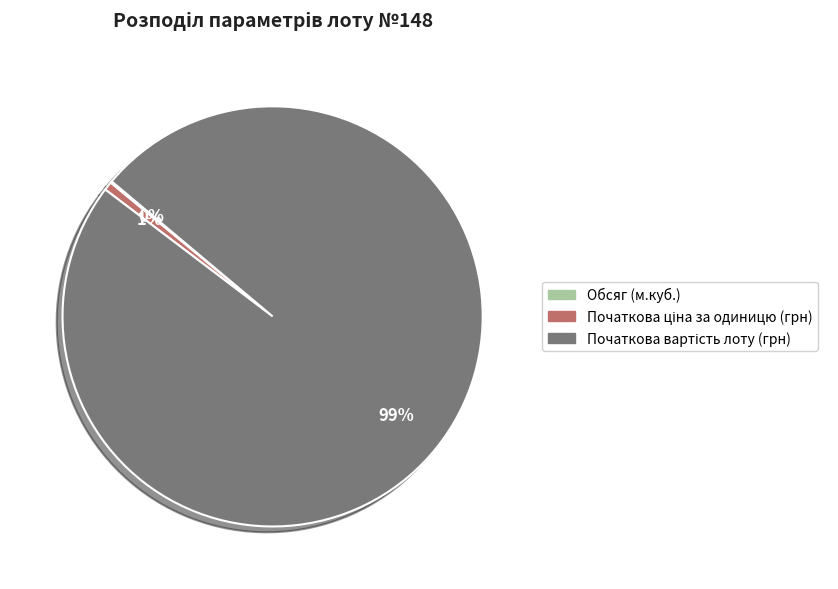

To the nearest percent, what is the difference between the largest and smallest slice percentages?

99%